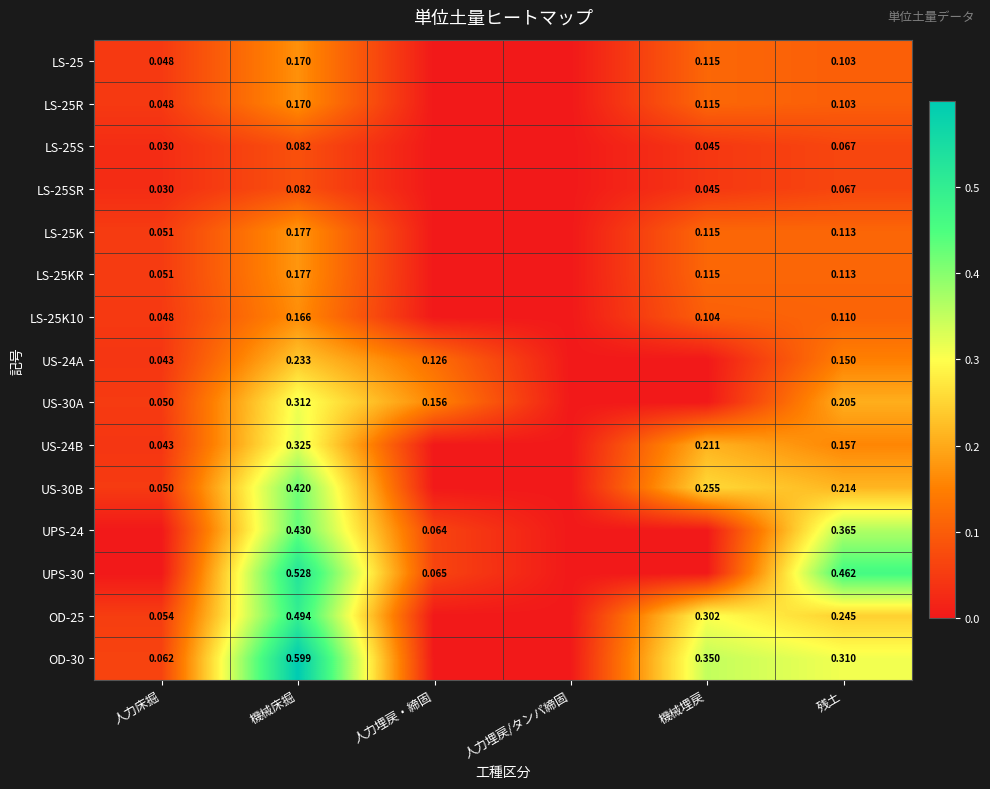

List the series in order of their peak value, lowest first.

LS-25S, LS-25SR, LS-25K10, LS-25, LS-25R, LS-25K, LS-25KR, US-24A, US-30A, US-24B, US-30B, UPS-24, OD-25, UPS-30, OD-30